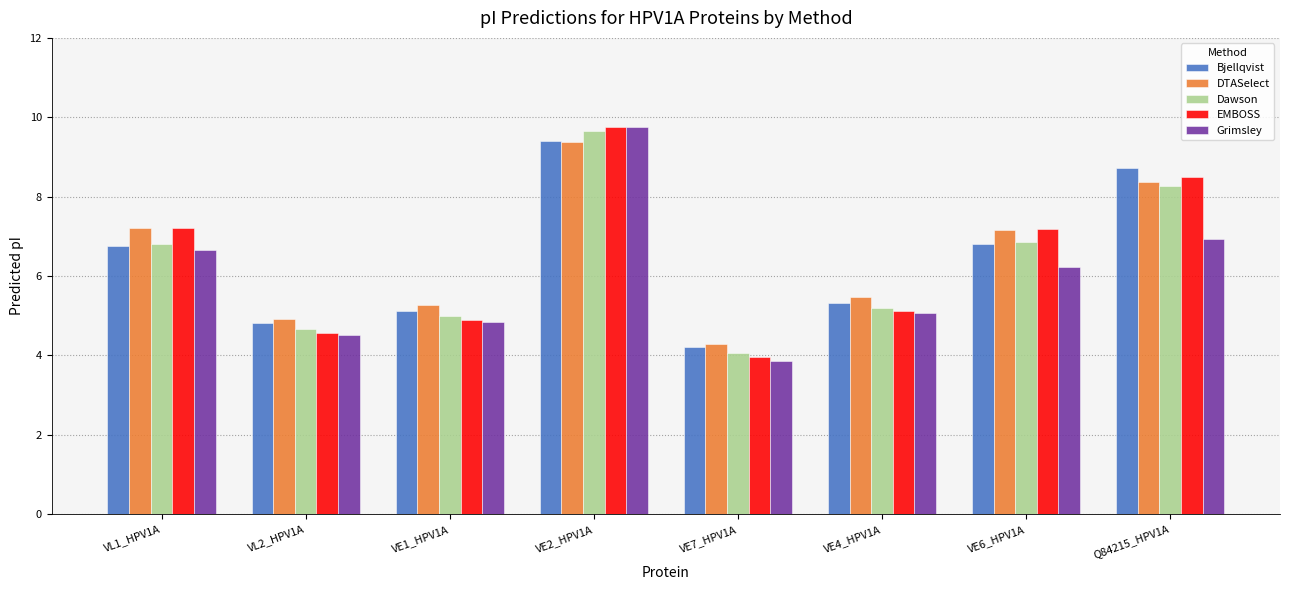

What is the label of the 4th bar from the right?

VE7_HPV1A